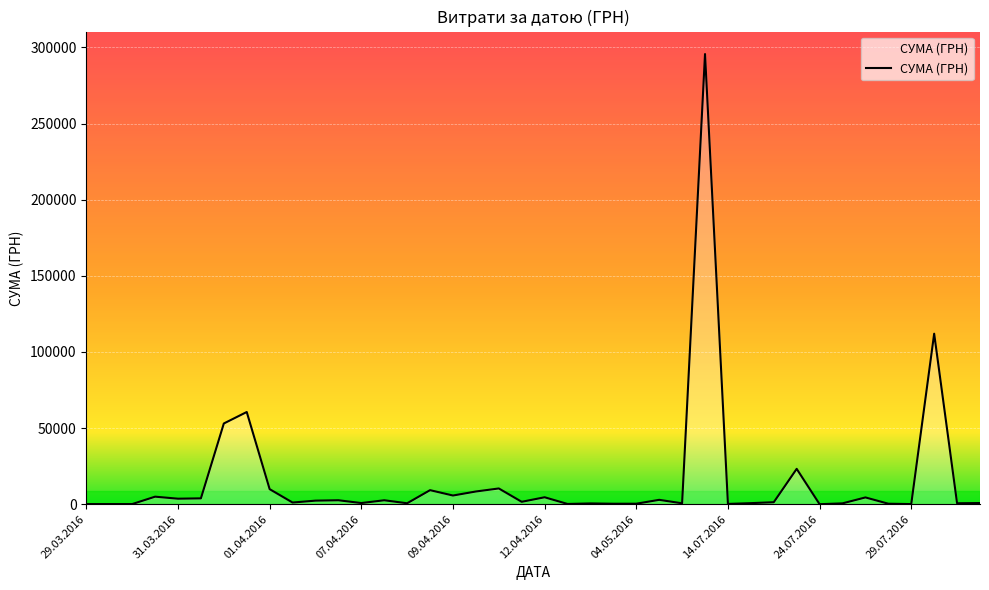

What is the greatest value displayed?

295638.6